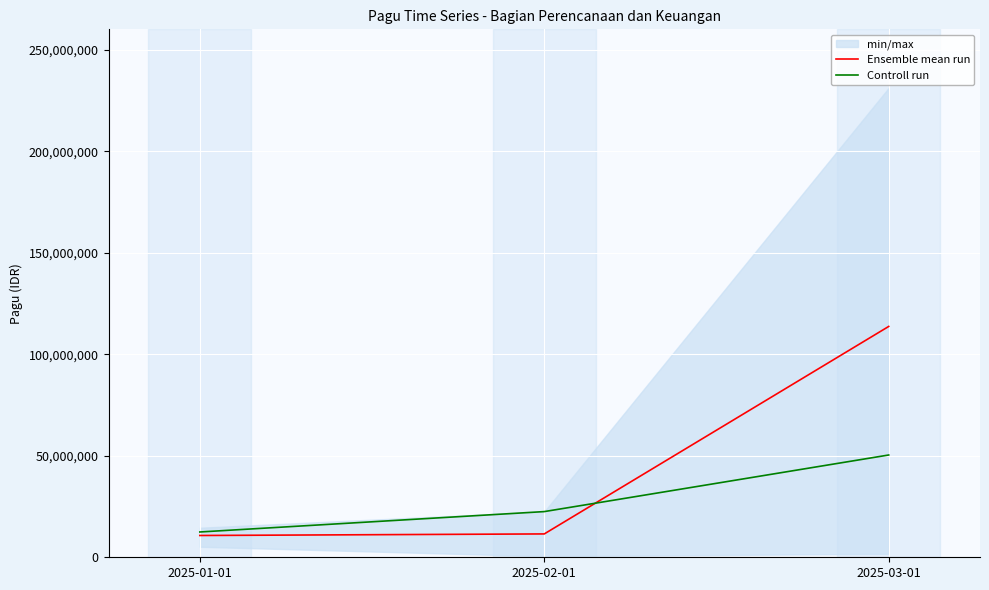

At how many categories does at least one series exceed 80366045?

1